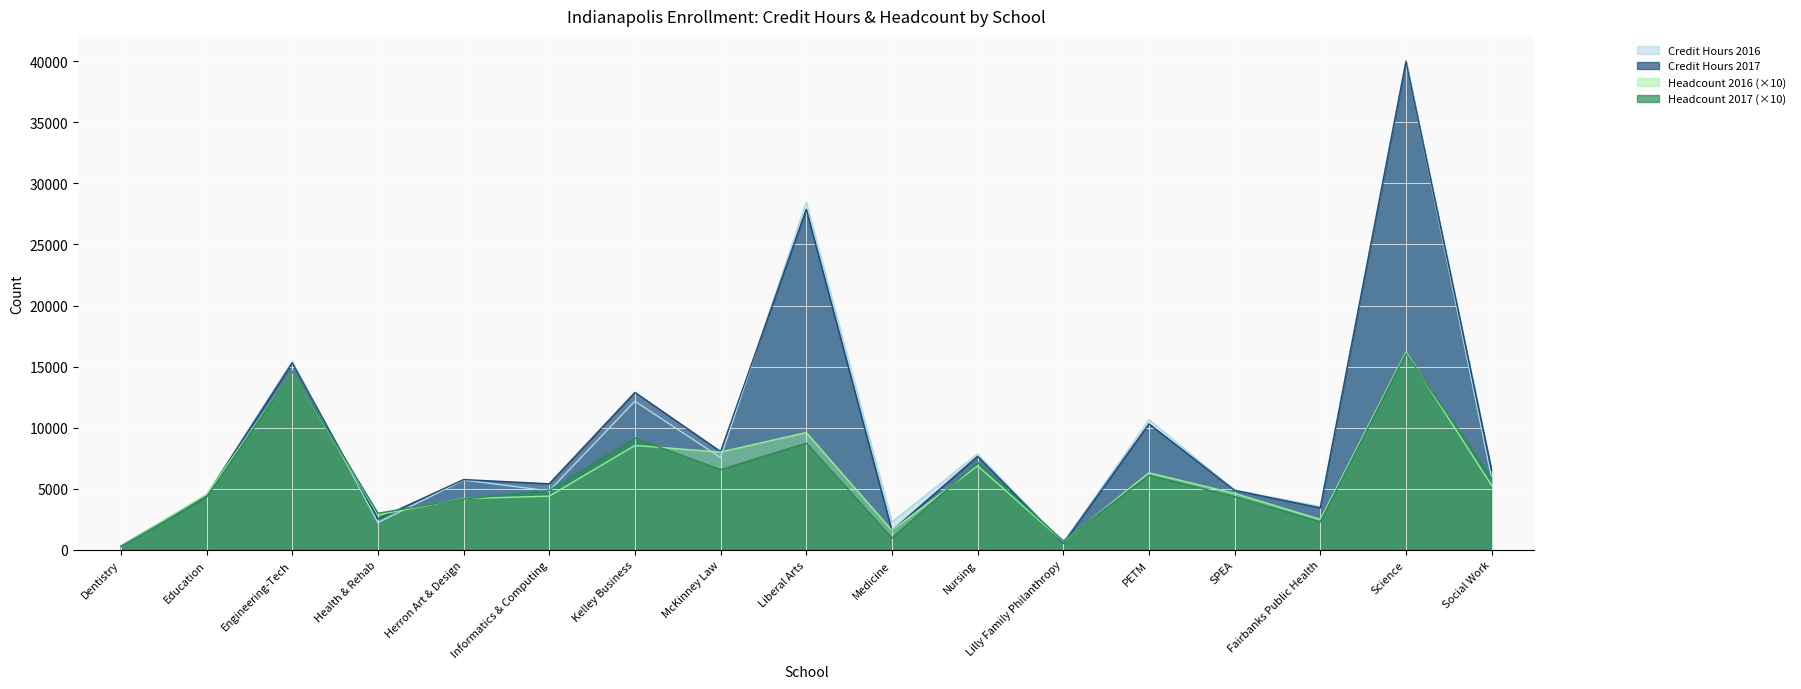

Reading left to right, what are all the values shown in this chart?

Credit Hours 2016: Dentistry=320.0	Education=4521.0	Engineering-Tech=15446.0	Health & Rehab=2231.5	Herron Art & Design=5714.0	Informatics & Computing=4833.0	Kelley Business=12167.0	McKinney Law=7555.0	Liberal Arts=28466.0	Medicine=2295.0	Nursing=7847.0	Lilly Family Philanthropy=585.0	PETM=10654.0	SPEA=4898.0	Fairbanks Public Health=3548.0	Science=40065.0	Social Work=5870.0
Credit Hours 2017: Dentistry=309.0	Education=4440.0	Engineering-Tech=15313.0	Health & Rehab=2534.0	Herron Art & Design=5757.0	Informatics & Computing=5413.0	Kelley Business=12896.5	McKinney Law=8050.5	Liberal Arts=27878.0	Medicine=1577.0	Nursing=7661.0	Lilly Family Philanthropy=550.0	PETM=10316.0	SPEA=4879.0	Fairbanks Public Health=3445.0	Science=39975.0	Social Work=6509.0
Headcount 2016: Dentistry=280.0	Education=4530.0	Engineering-Tech=14580.0	Health & Rehab=2870.0	Herron Art & Design=4200.0	Informatics & Computing=4400.0	Kelley Business=8550.0	McKinney Law=8010.0	Liberal Arts=9610.0	Medicine=1600.0	Nursing=6880.0	Lilly Family Philanthropy=690.0	PETM=6310.0	SPEA=4630.0	Fairbanks Public Health=2500.0	Science=16210.0	Social Work=5280.0
Headcount 2017: Dentistry=270.0	Education=4300.0	Engineering-Tech=14590.0	Health & Rehab=3000.0	Herron Art & Design=4160.0	Informatics & Computing=4880.0	Kelley Business=9150.0	McKinney Law=6570.0	Liberal Arts=8740.0	Medicine=970.0	Nursing=7150.0	Lilly Family Philanthropy=740.0	PETM=6110.0	SPEA=4360.0	Fairbanks Public Health=2300.0	Science=16080.0	Social Work=5860.0